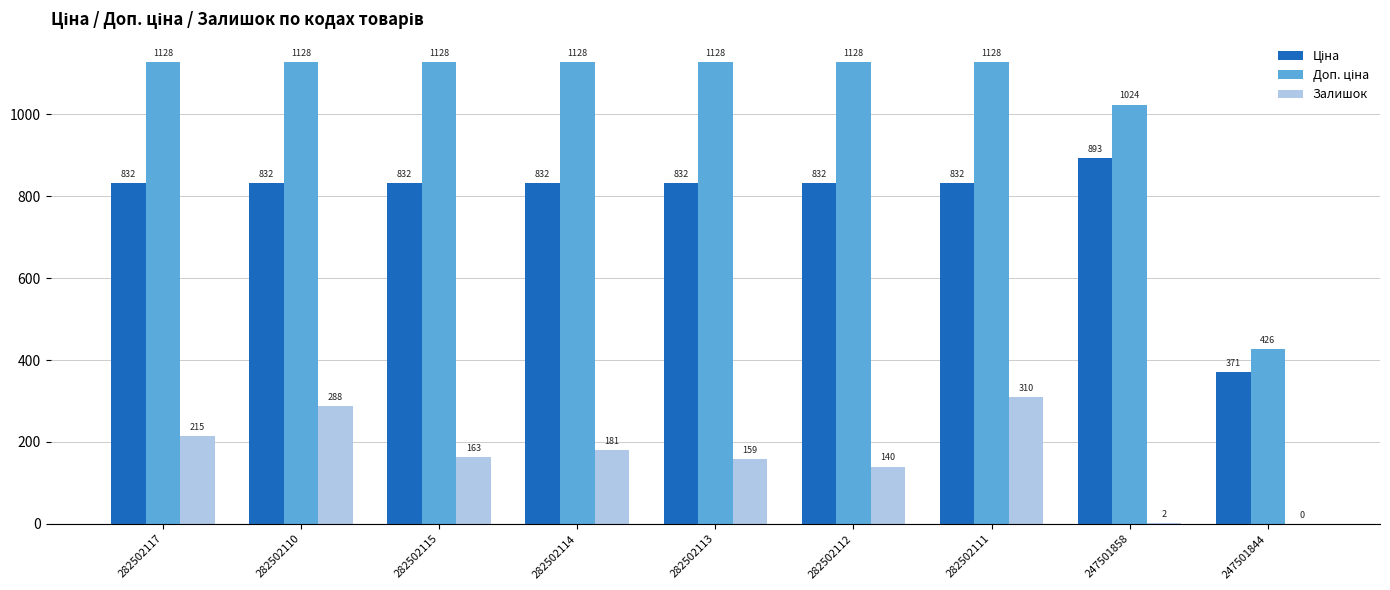

At which category is the sum across all series the highest?

282502111